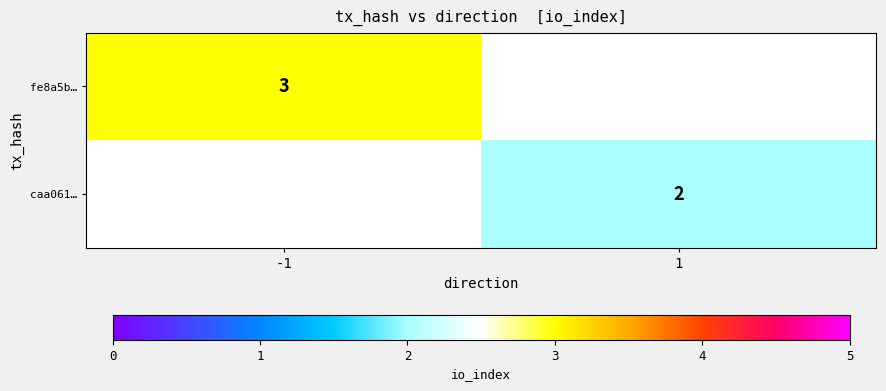

True or false: fe8a5b… has a value of 4 at -1.

False